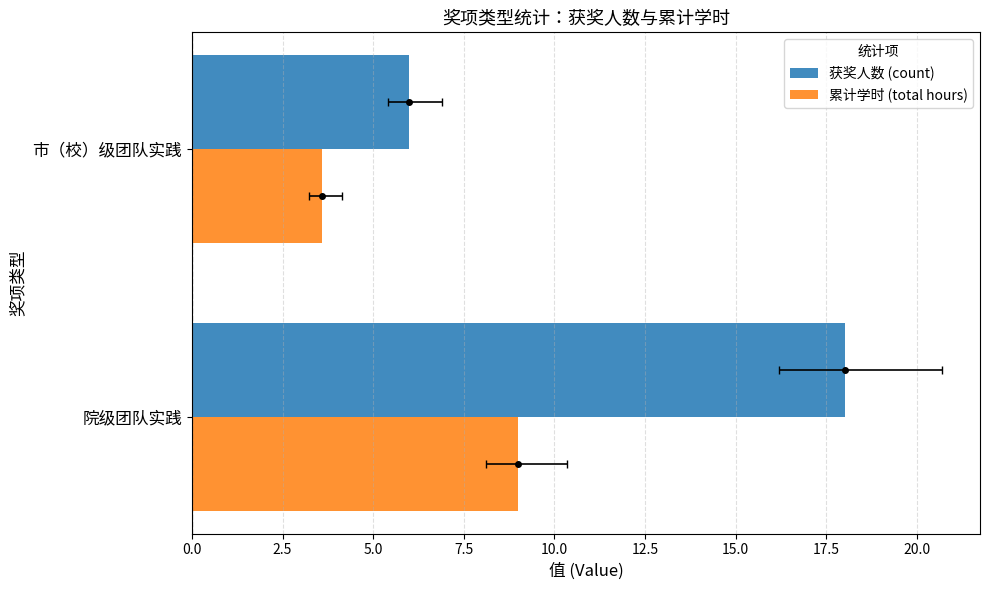

What is the average value of the 累计学时 (total hours) series?

6.3